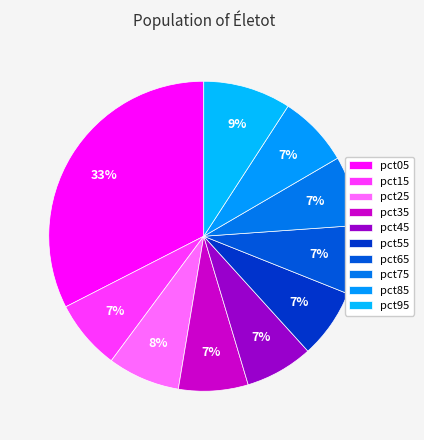

Count the number of slices in the pie.

10